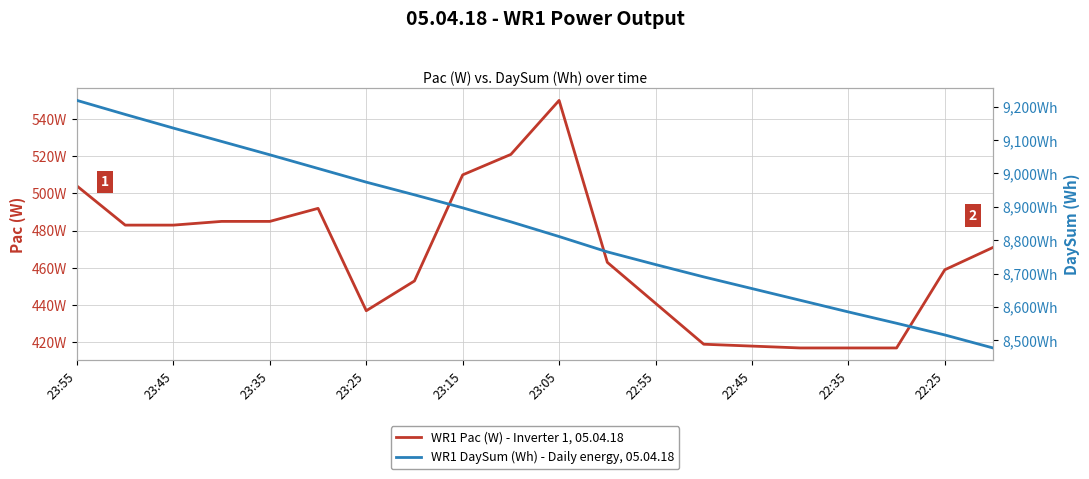

What is the difference between the maximum and second lowest values in the WR1 Pac (W) - Inverter 1, 05.04.18 series?

133